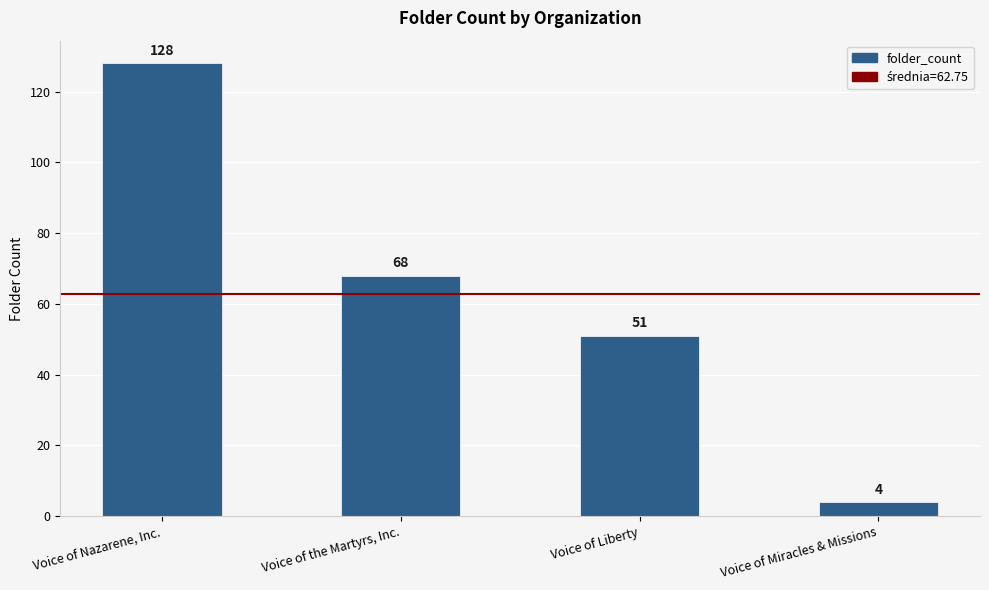

At which label does the data first exceed 68?

Voice of Nazarene, Inc.